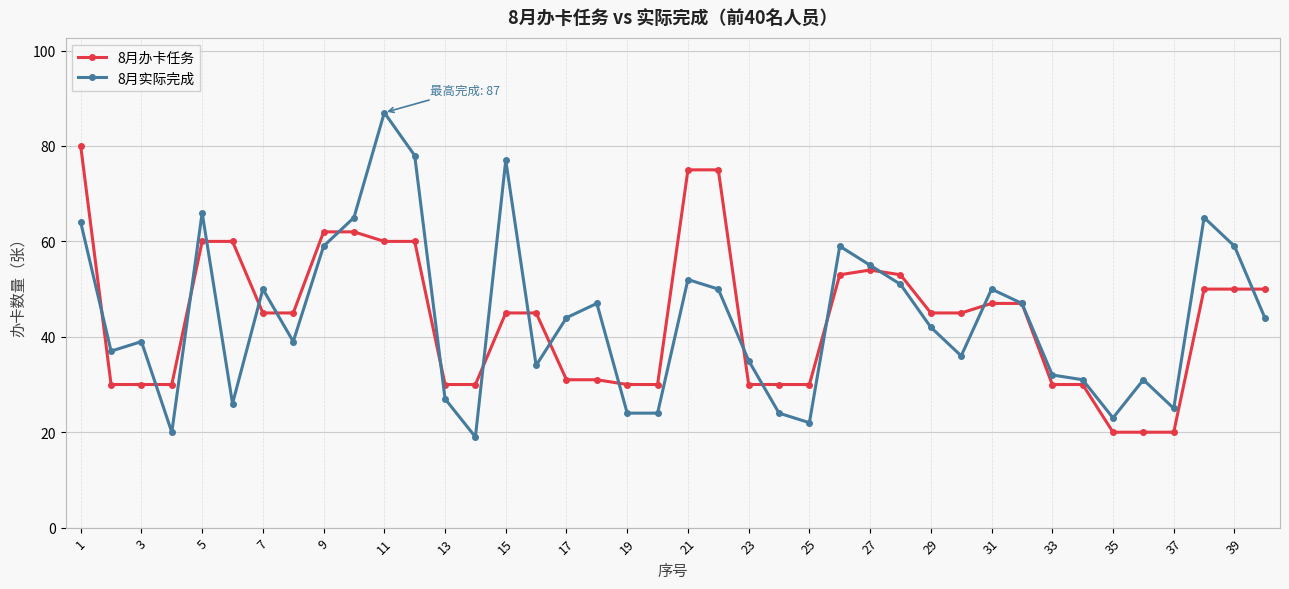

How many data points in 8月实际完成 are less than 44?

20